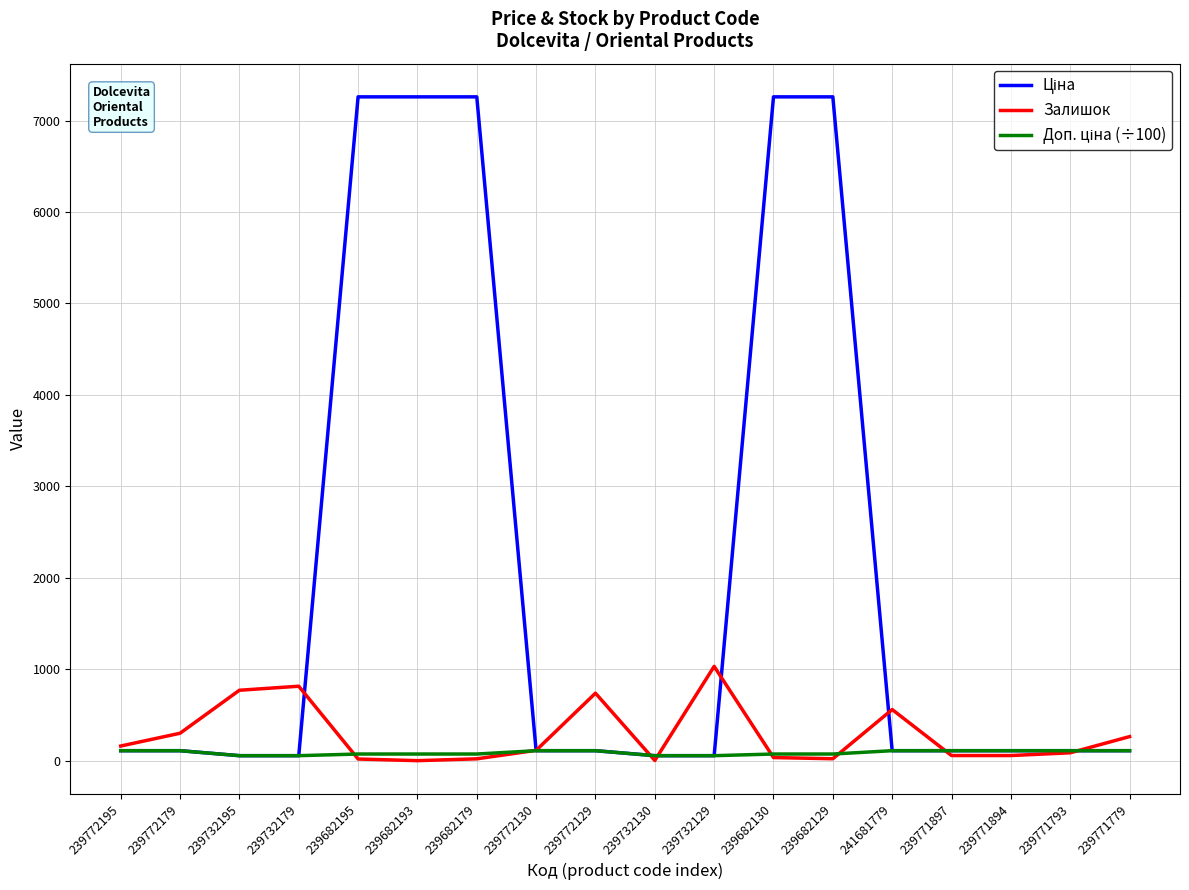

What is the maximum value shown in the chart?

7258.9